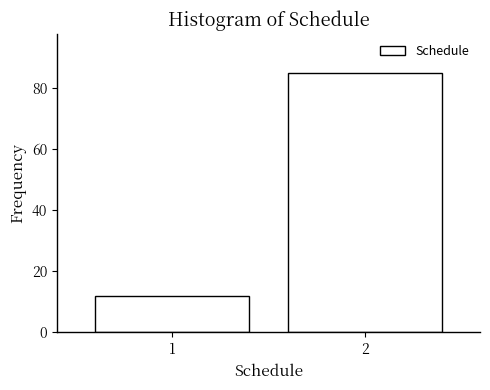

Reading left to right, transcribe all the data shown in this chart.

1=12	2=85